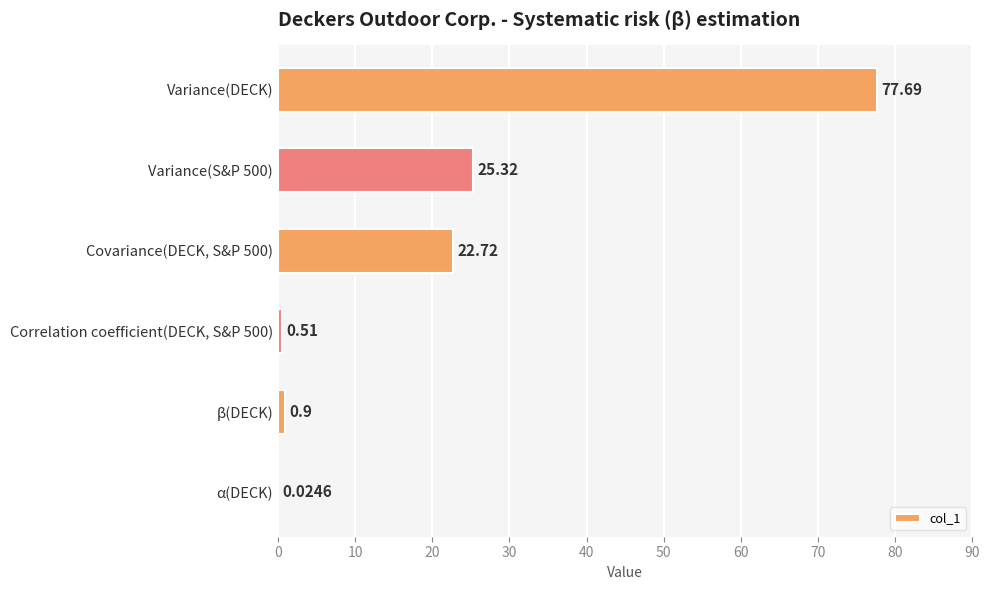

Which has a higher value, α(DECK) or Variance(DECK)?

Variance(DECK)